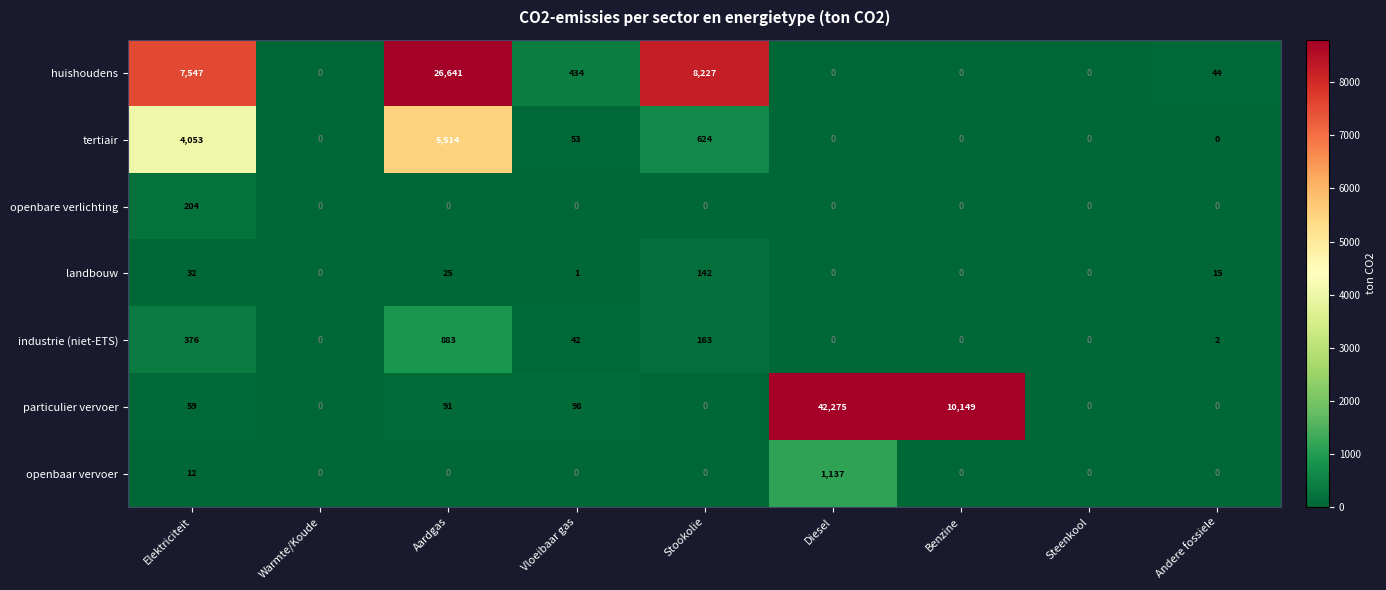

Which series has the largest total across all categories?

particulier vervoer